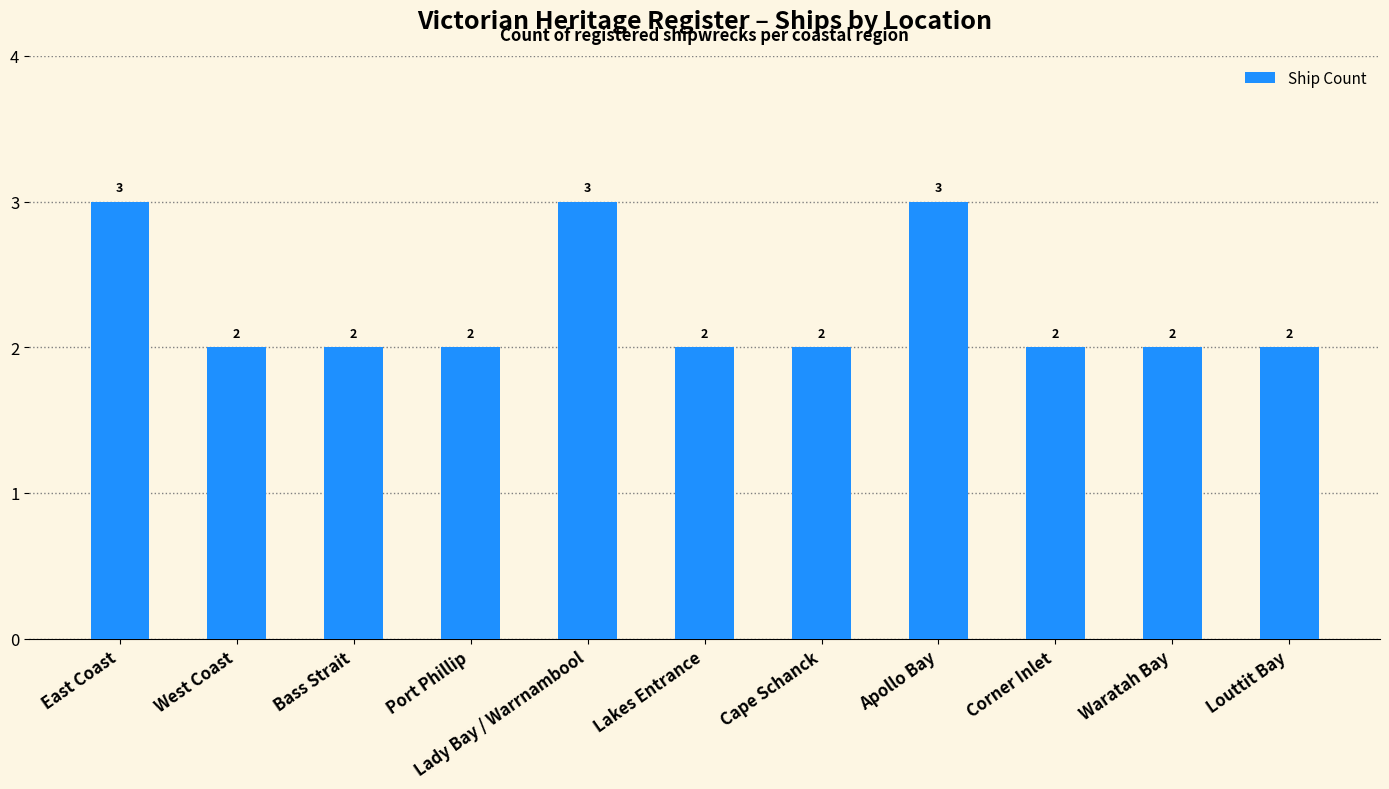

The chart shows a value of 3 at East Coast. True or false?

True